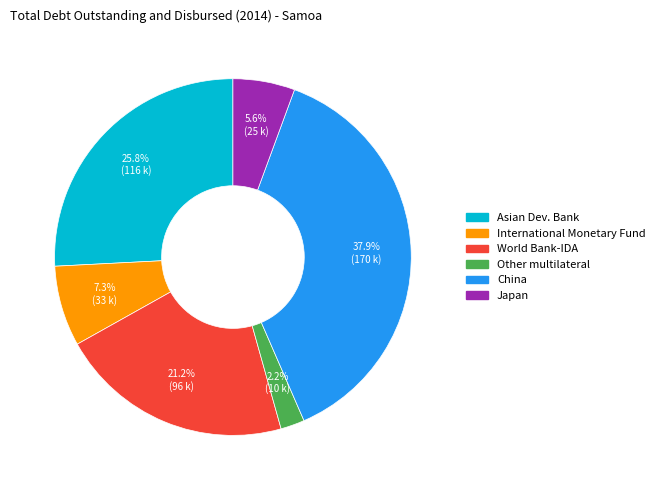

To the nearest percent, what percentage of the pie is Other multilateral?

2%